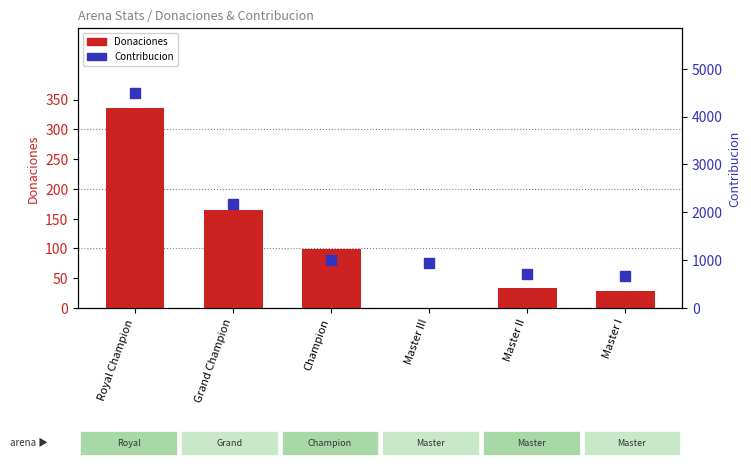

Which series contains the highest Y value?

Contribucion